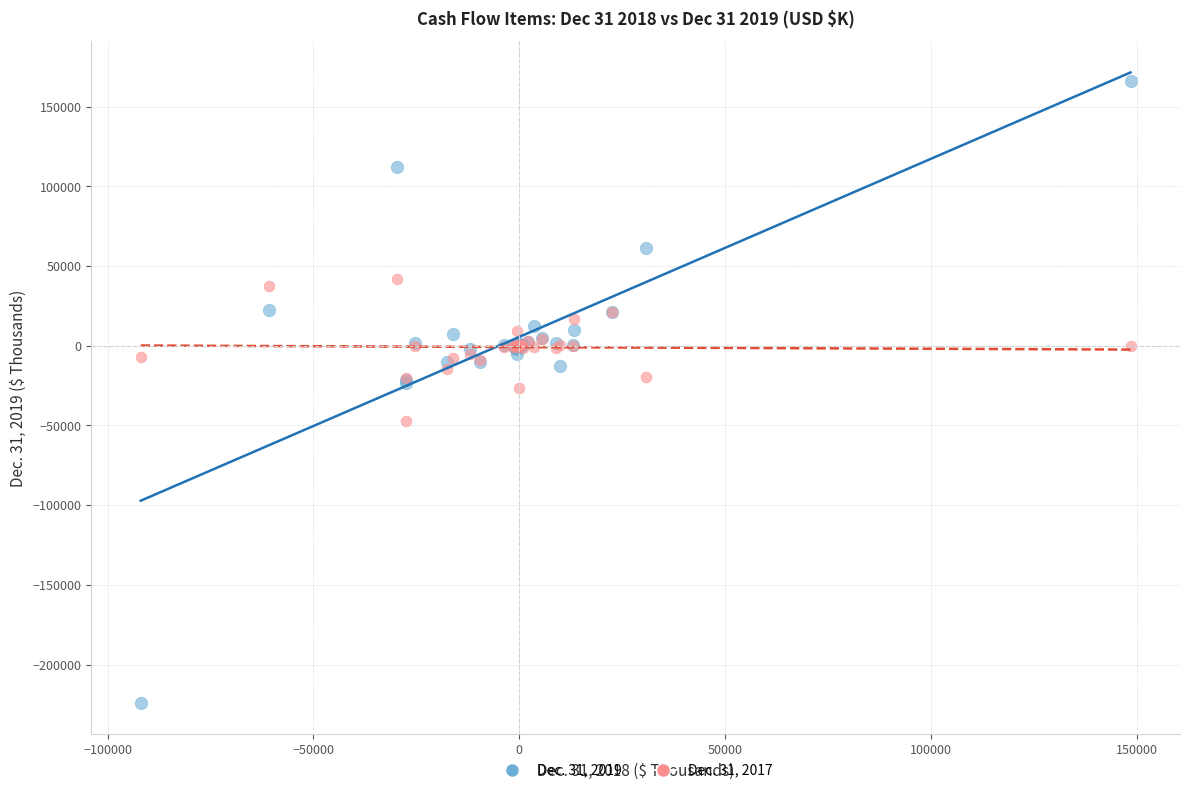

What are all the series names shown in the legend?

Dec. 31, 2019, Dec. 31, 2017